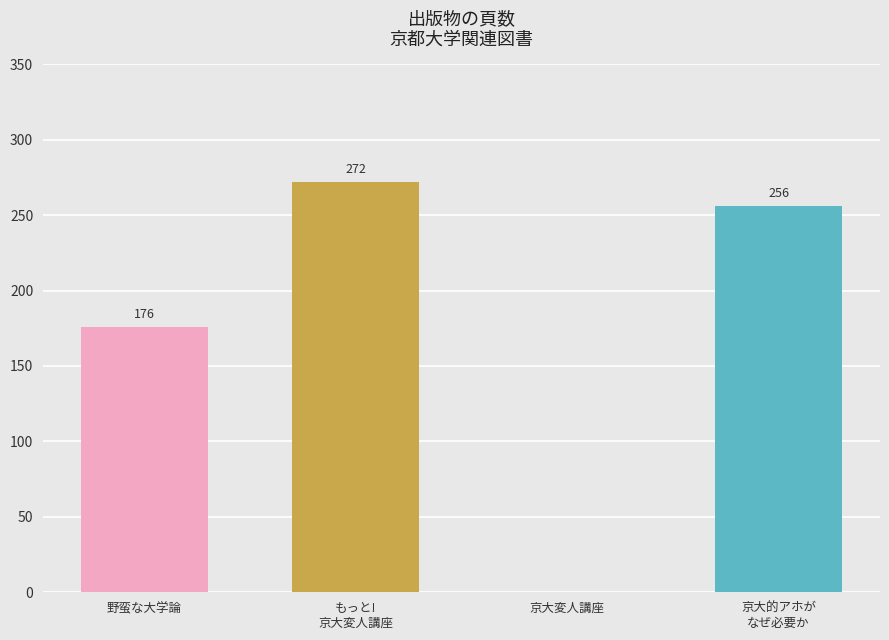

What is the change in value from 野蛮な大学論 to 京大変人講座?

-176